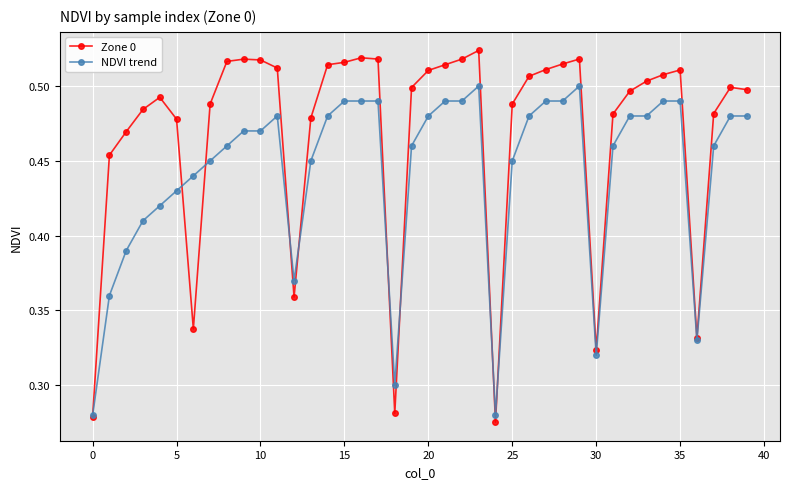

What are all the series names shown in the legend?

Zone 0, NDVI trend